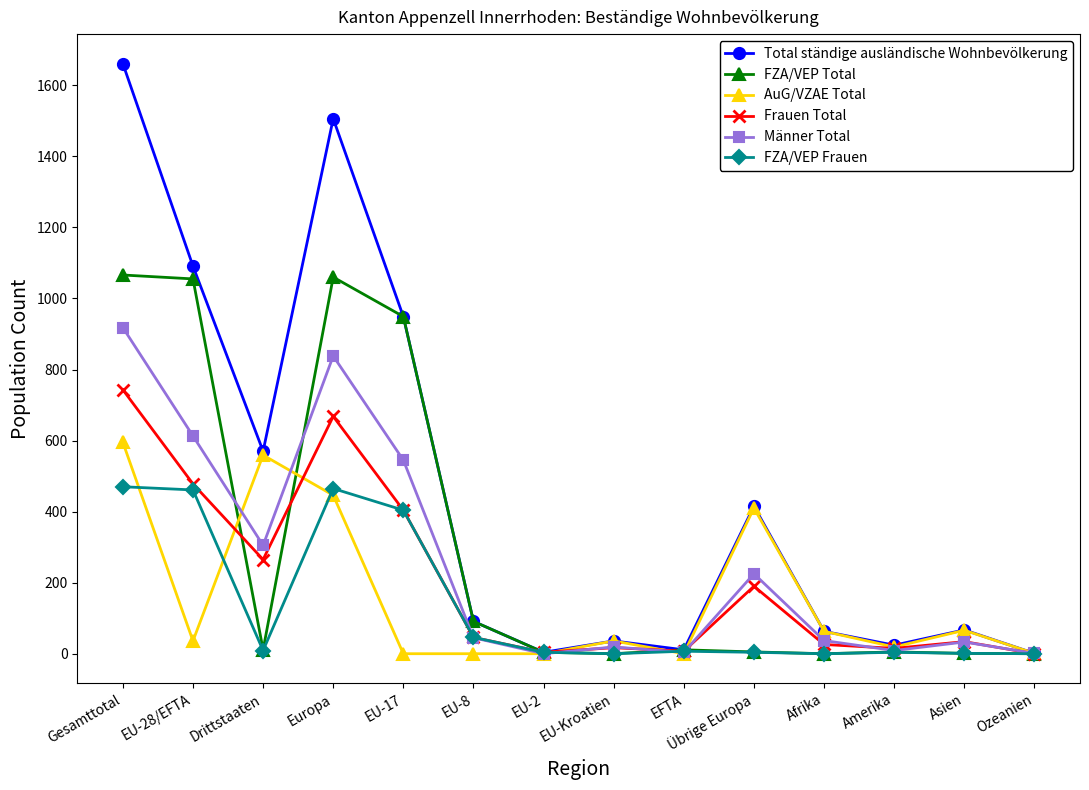

At which label is FZA/VEP Frauen closest to 235?

EU-17